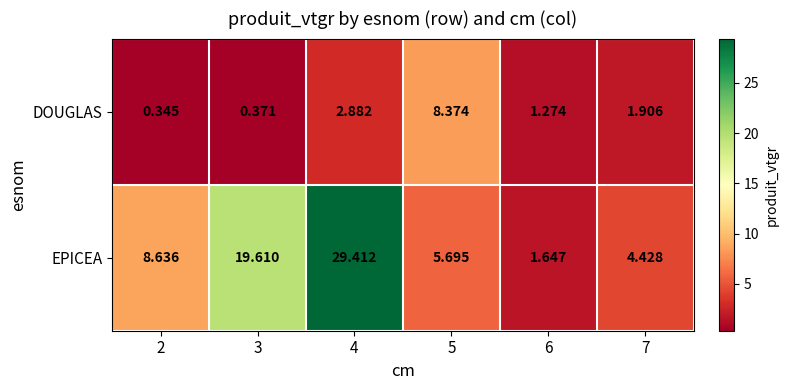

List the series in order of their overall mean, highest first.

EPICEA, DOUGLAS